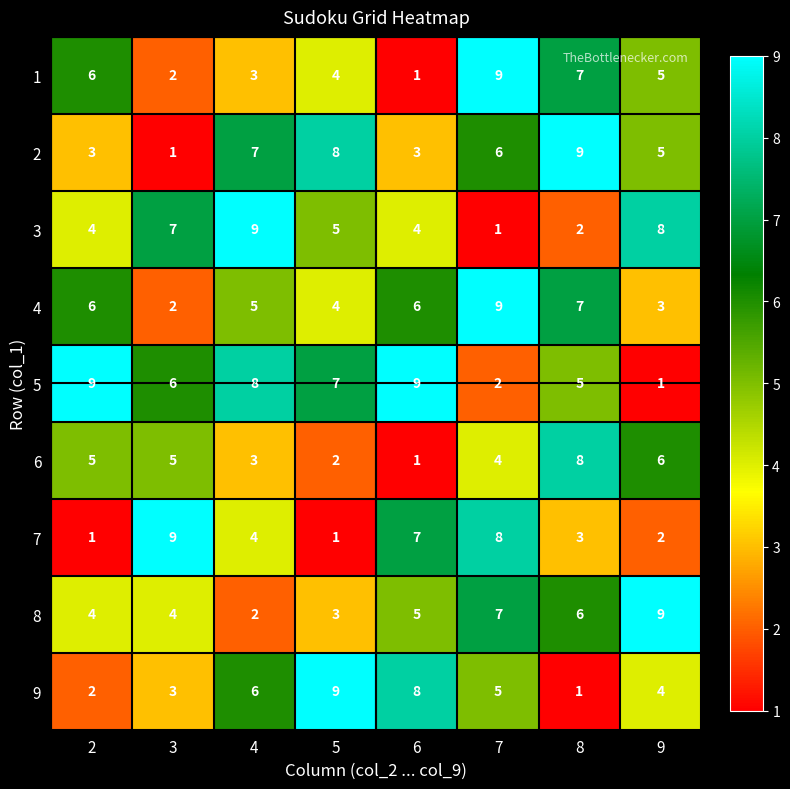

Where does the 7 series first go above 4?

3